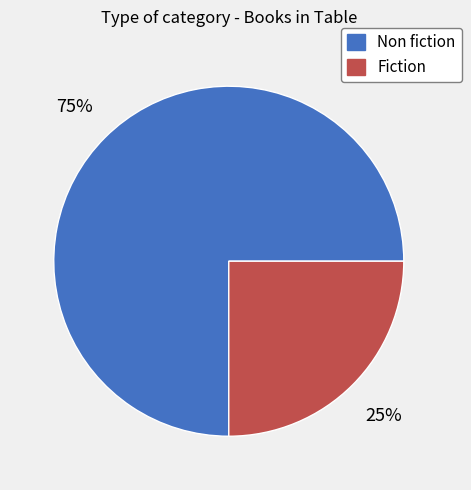

How many segments does this pie chart have?

2